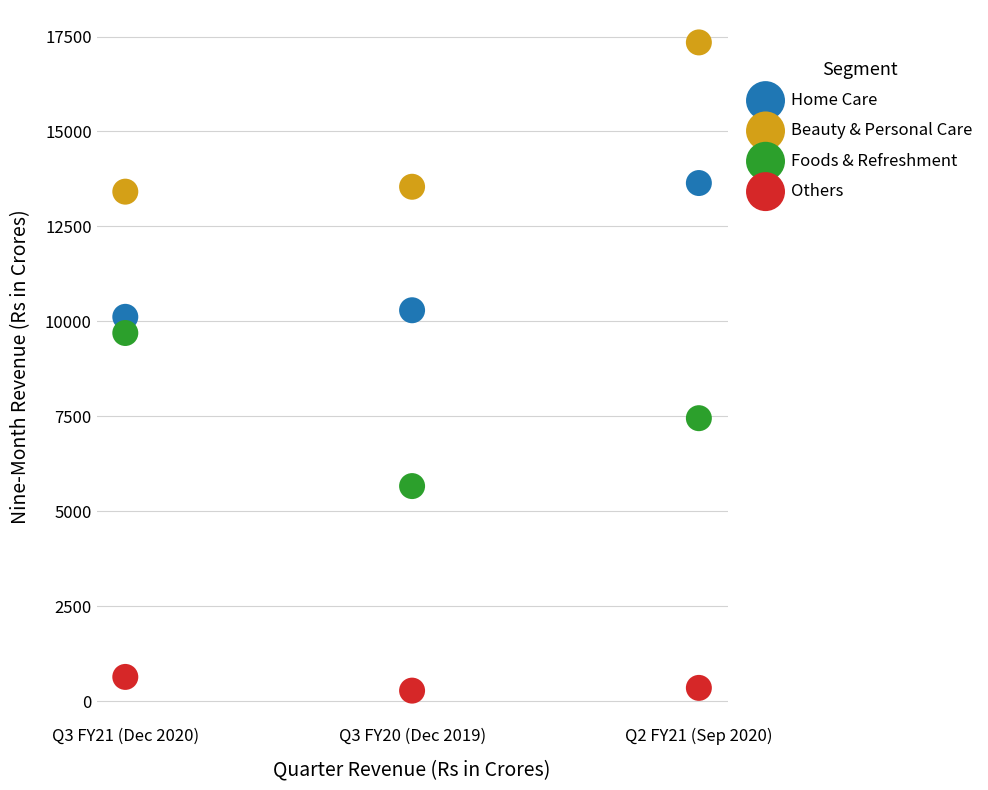

Which series reaches the minimum Y coordinate?

Others